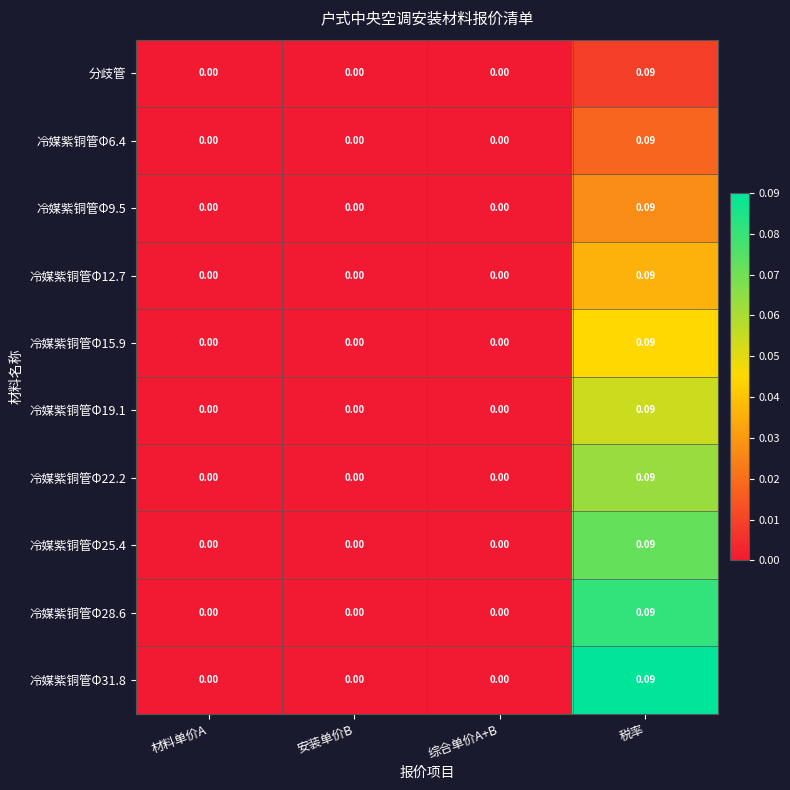

At which category is the sum across all series the highest?

税率